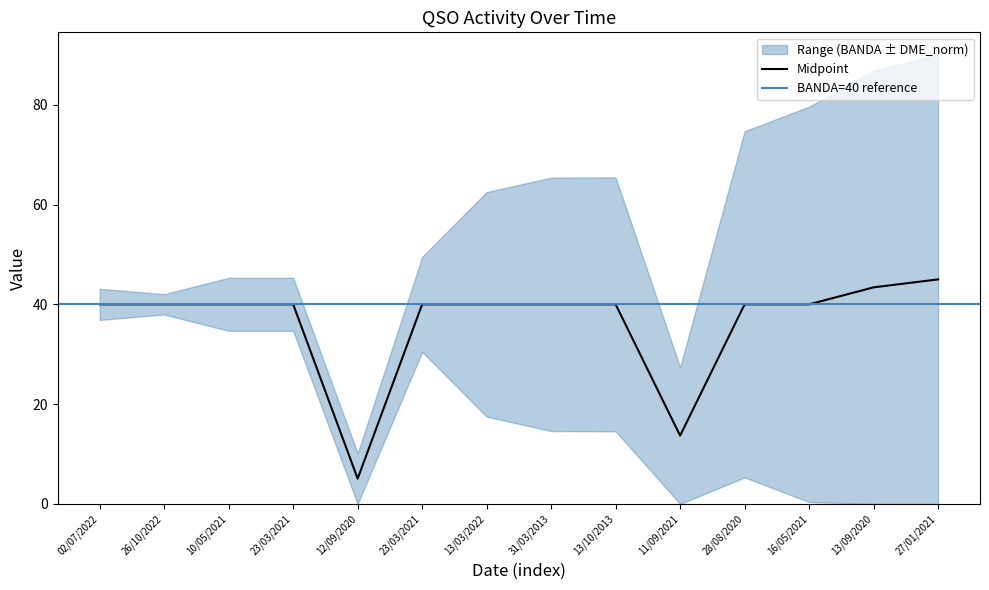

What is the sum of the values at 23/03/2021 and 23/03/2021?

80.0